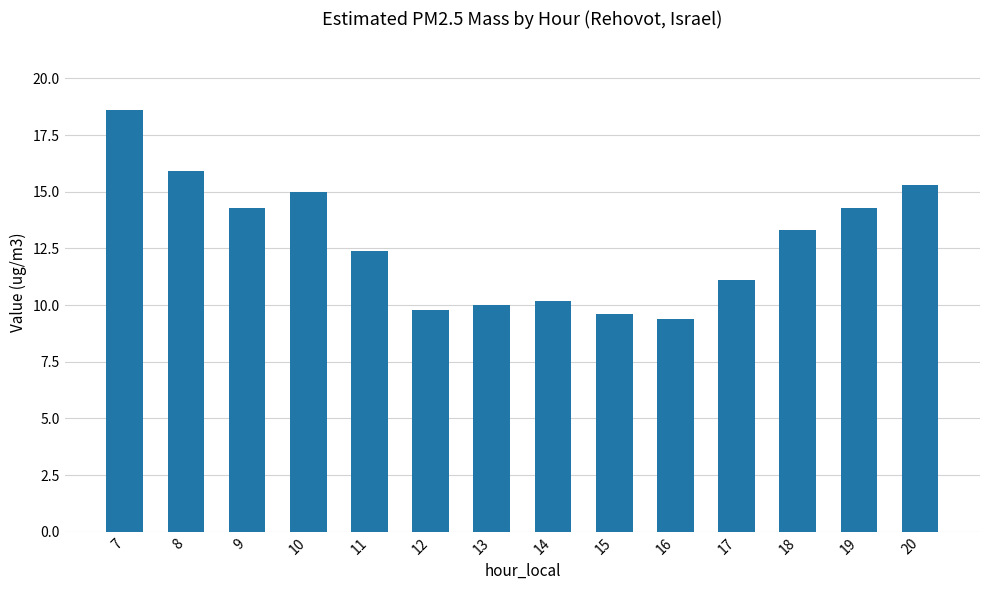

What is the value of the 11th bar from the left?

11.1